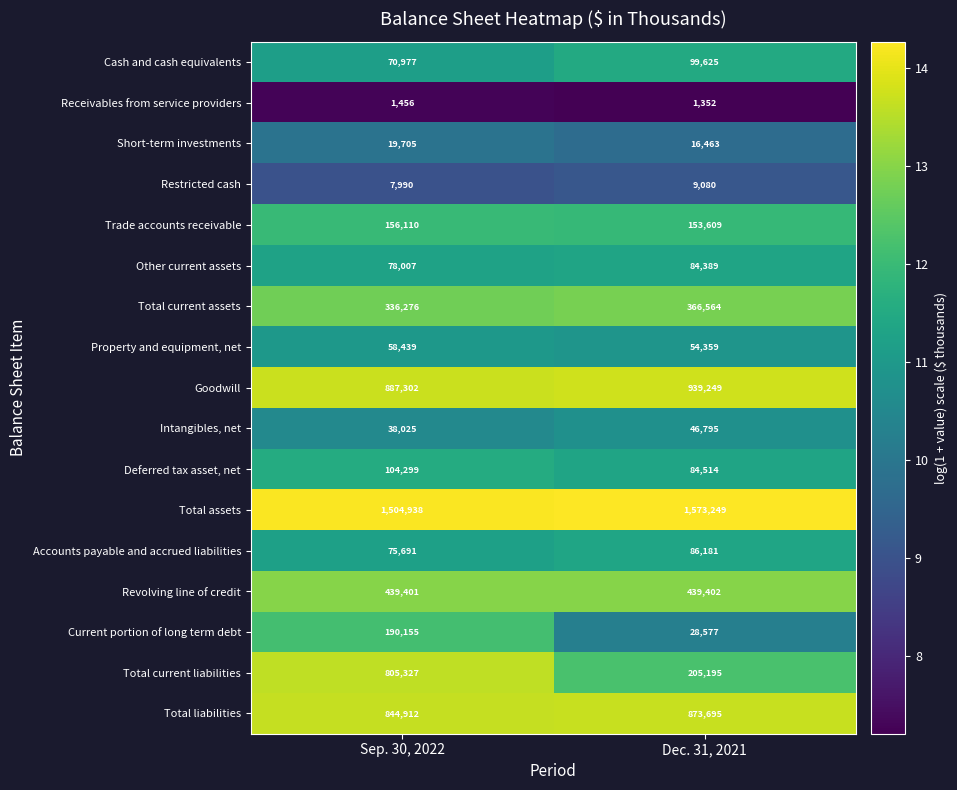

What is the difference between the highest and lowest values at Dec. 31, 2021?

1571897